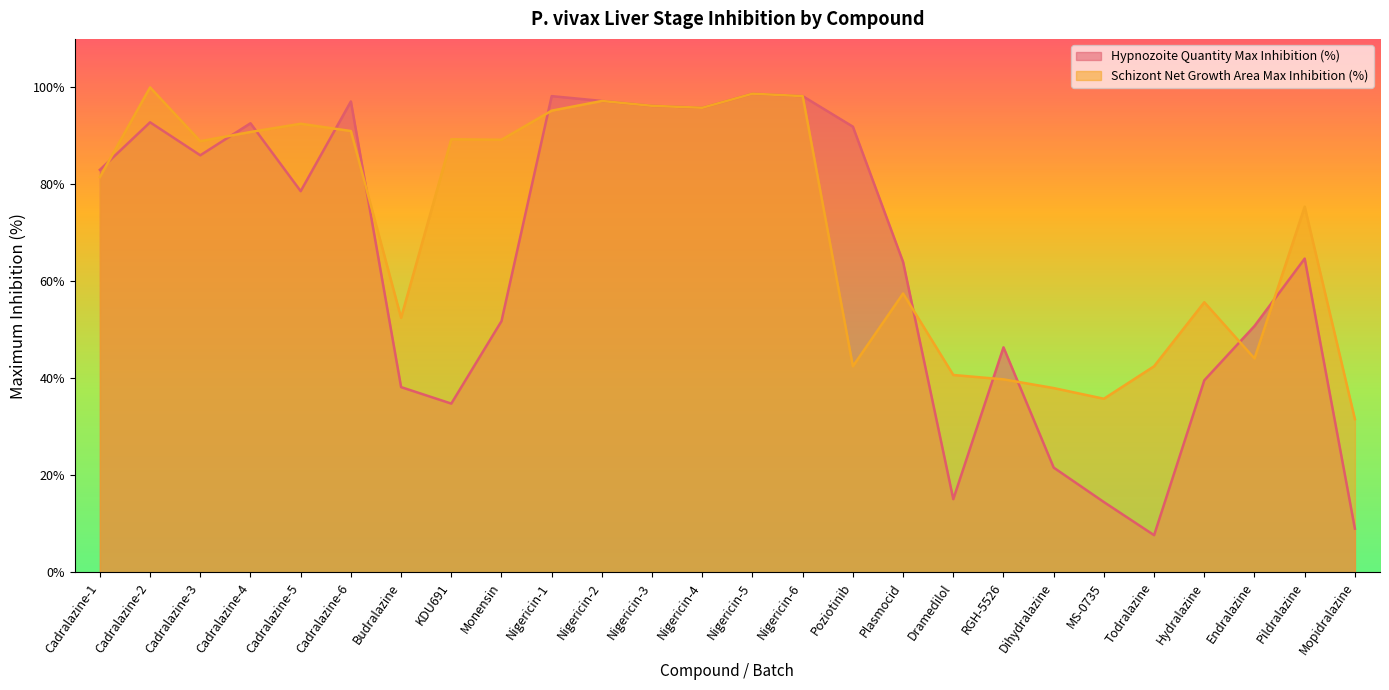

Where is Radical Cure Hypnozoite Quantity Maximum Inhibition nearest to the value 53?

Monensin